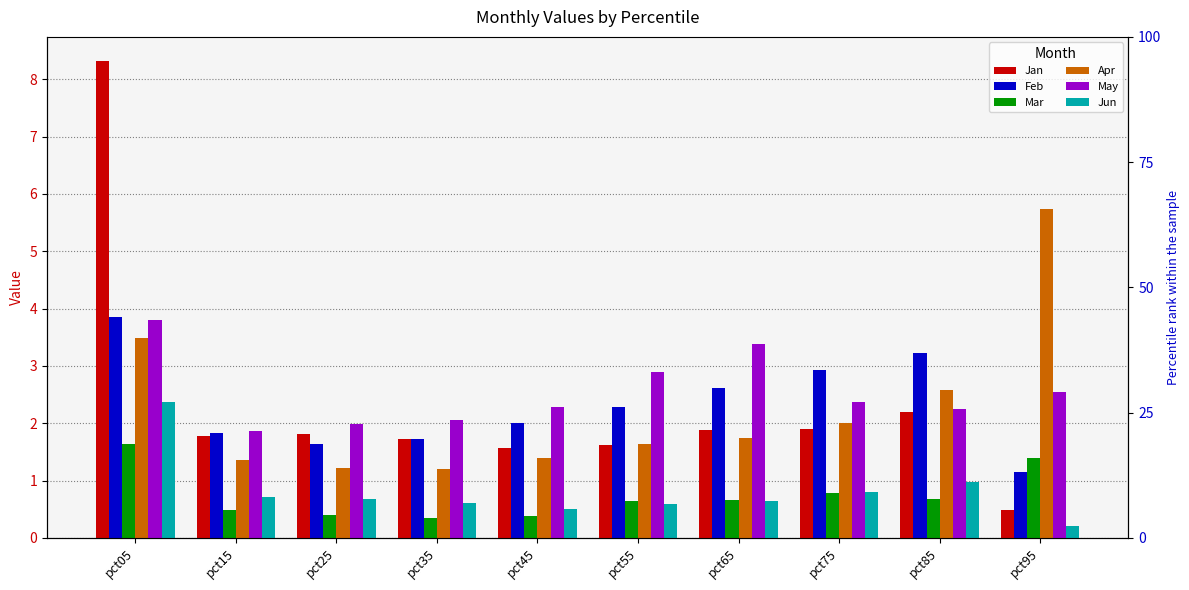

What is the maximum value shown in the chart?

8.3